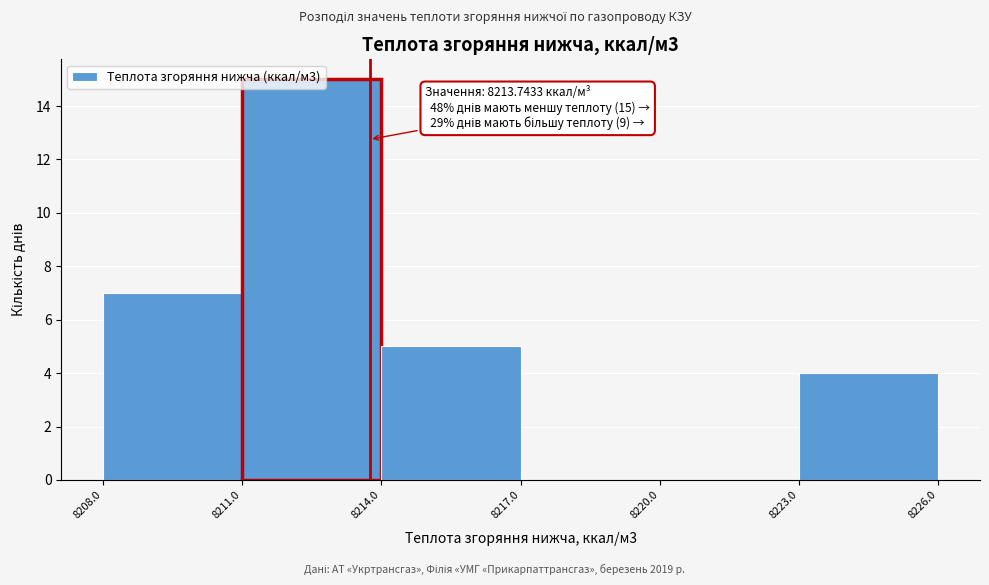

Which range on the x-axis has the tallest bar?

8211.0 to 8214.0